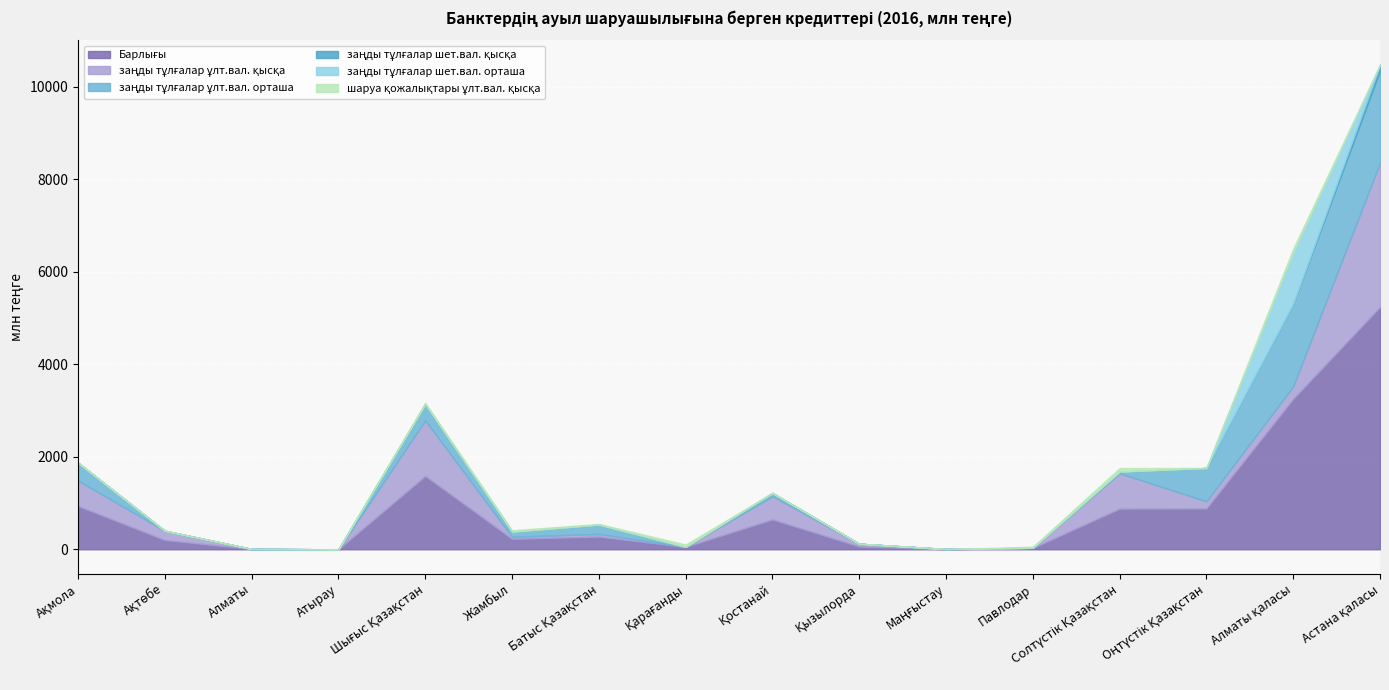

Is it true that заңды тұлғалар ұлт.вал. қысқа equals 106.0 at Ақтөбе?

False